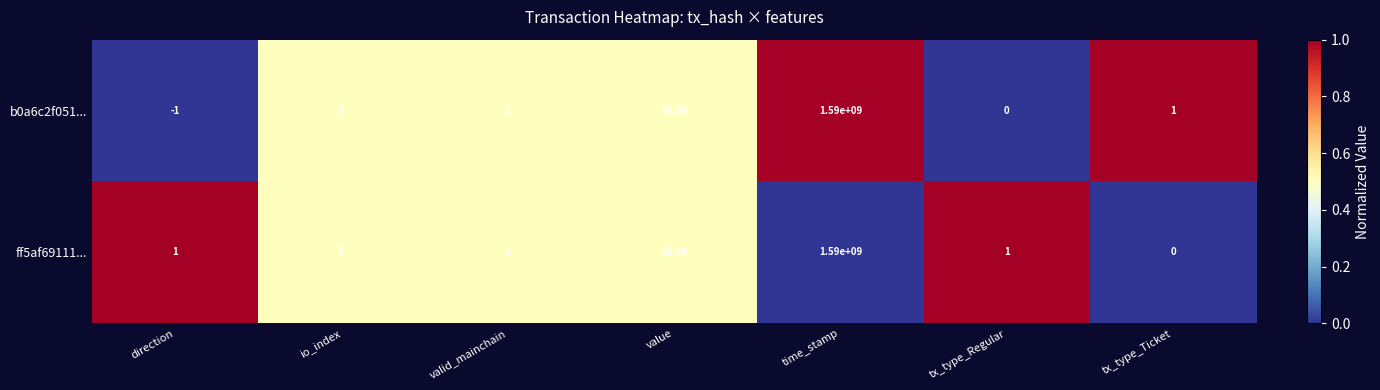

What is the total value across all series at tx_type_Ticket?

1.0